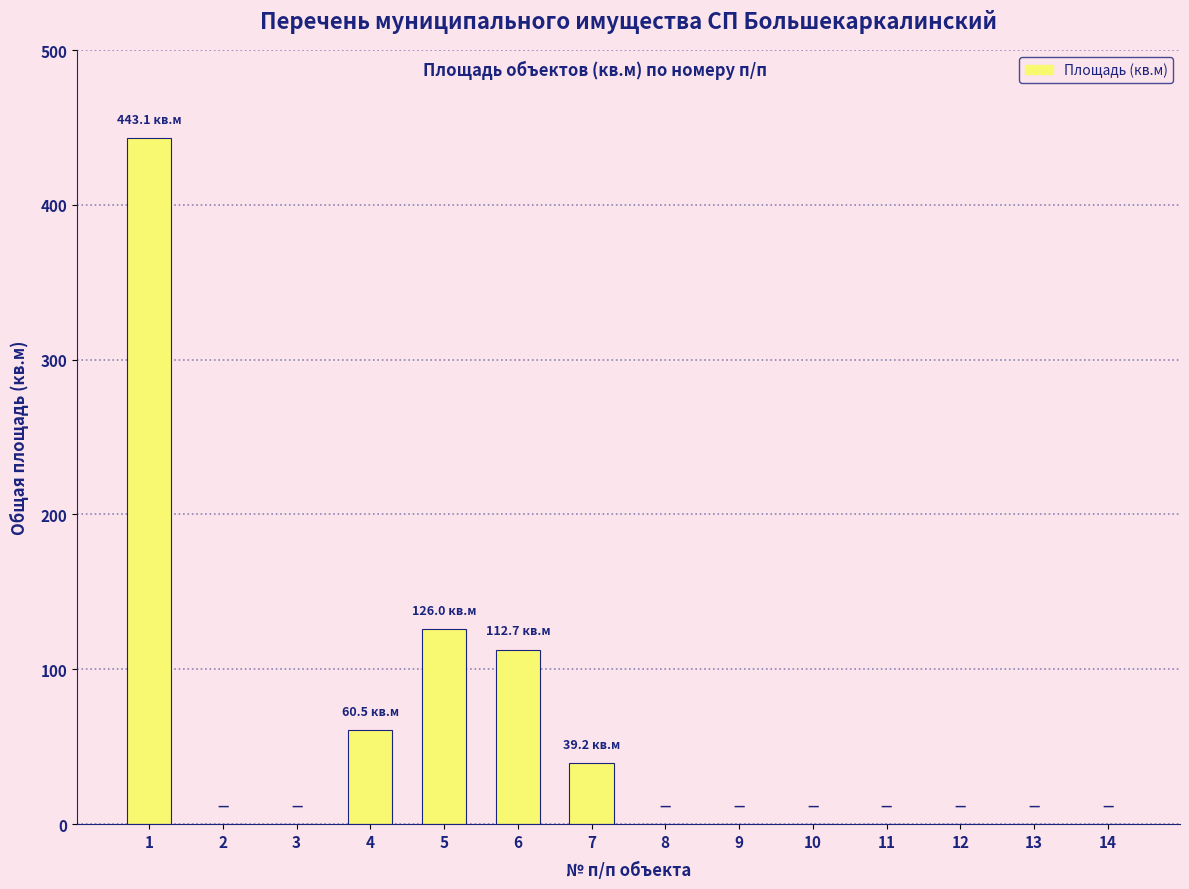

What is the sum of the values at 2 and 7?

39.2